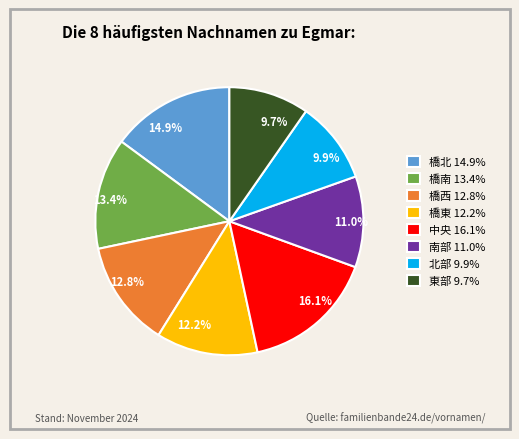

How many slices are in this pie chart?

8